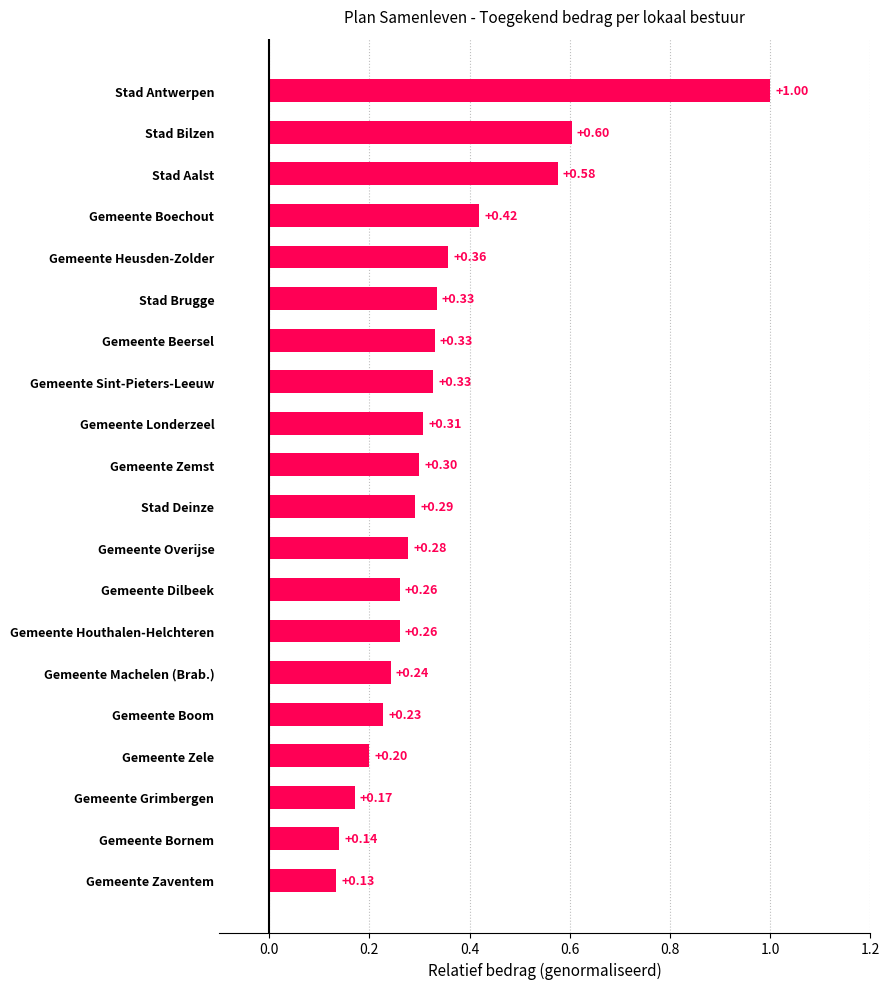

How many data points does each series have?

20